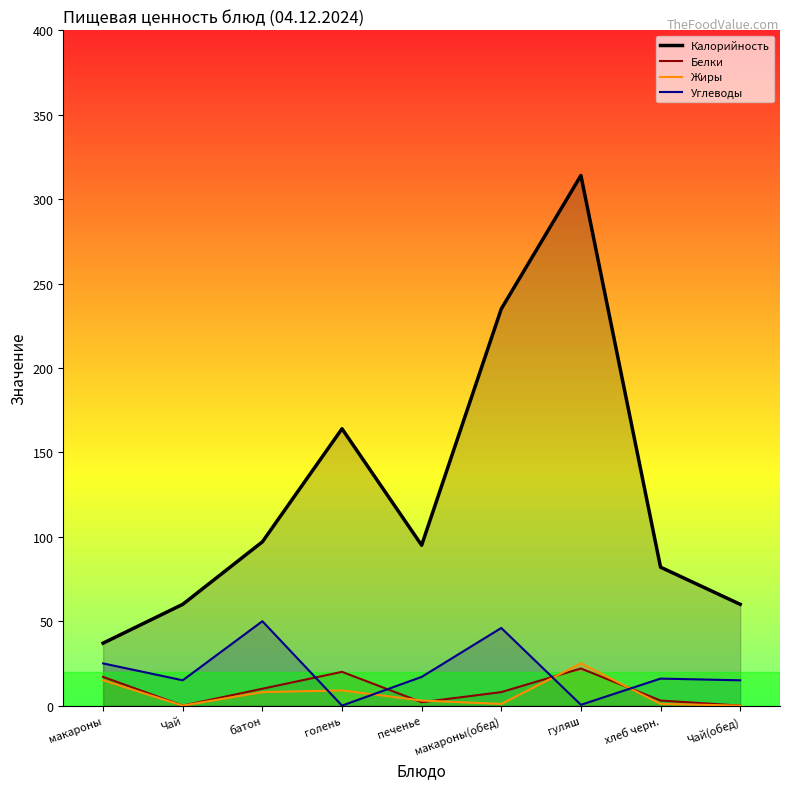

Which series has the largest range (max minus min)?

Калорийность